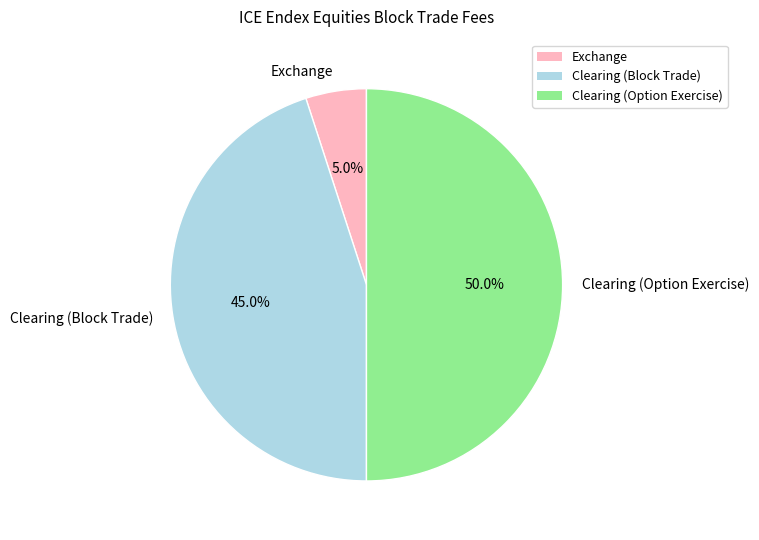

What is the total percentage of Clearing (Option Exercise) and Exchange?

55.0%